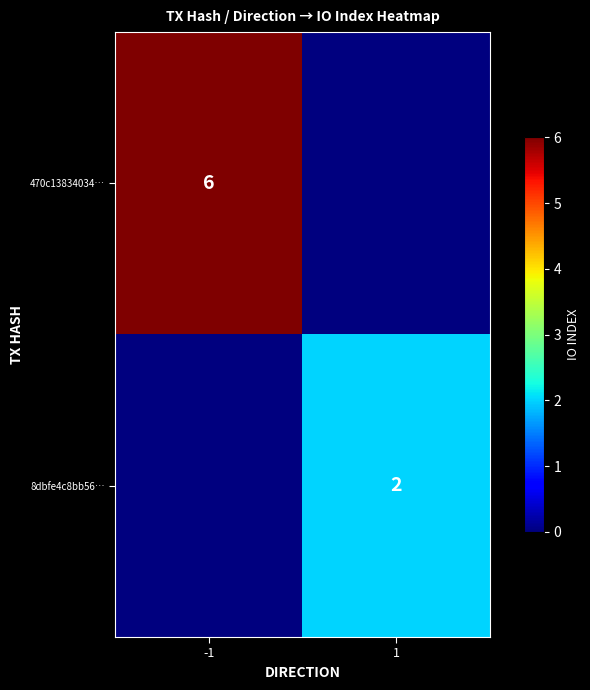

How many series are shown in this chart?

2